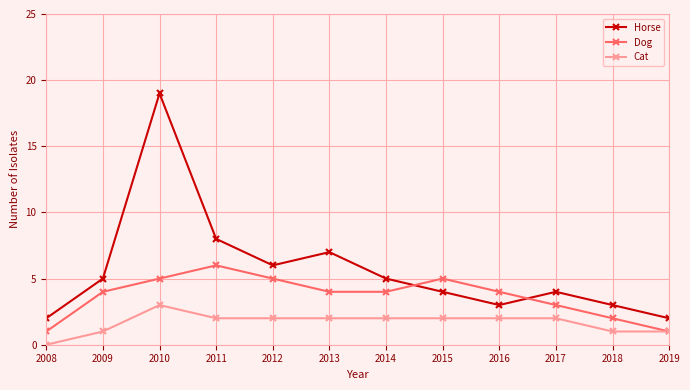

True or false: Cat has a value of 1 at 2015.

False